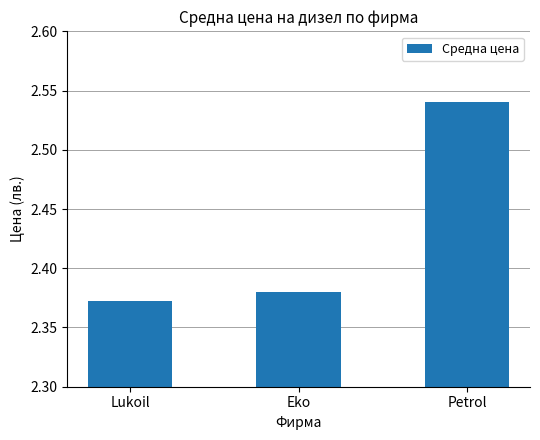

What is the label of the 2nd bar from the left?

Eko